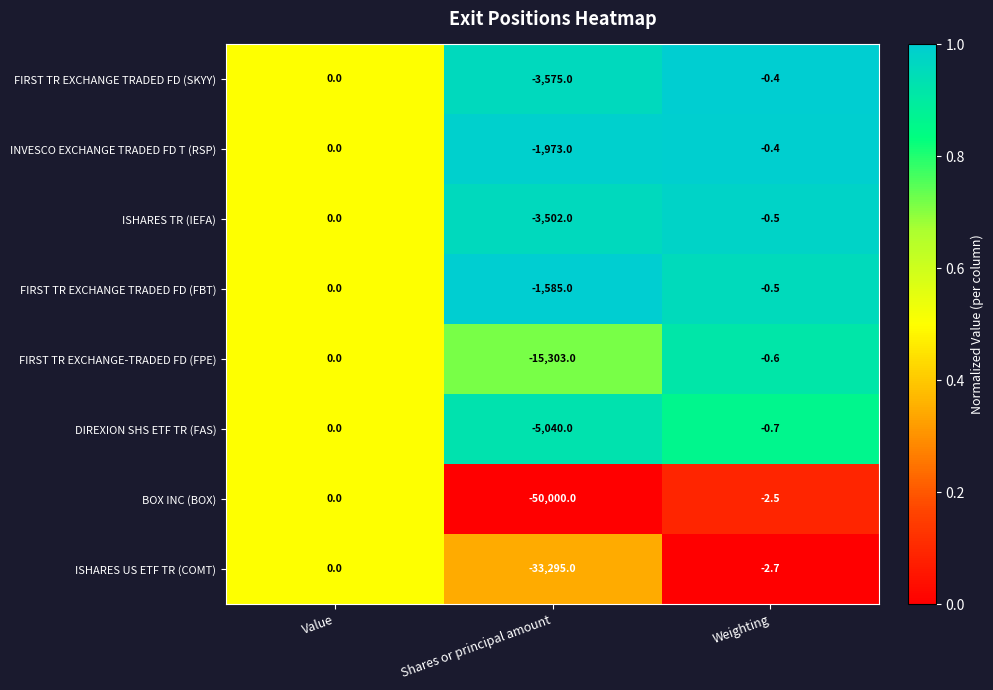

What is the difference between the INVESCO EXCHANGE TRADED FD T (RSP) values at Value and Shares or principal amount?

1973.0